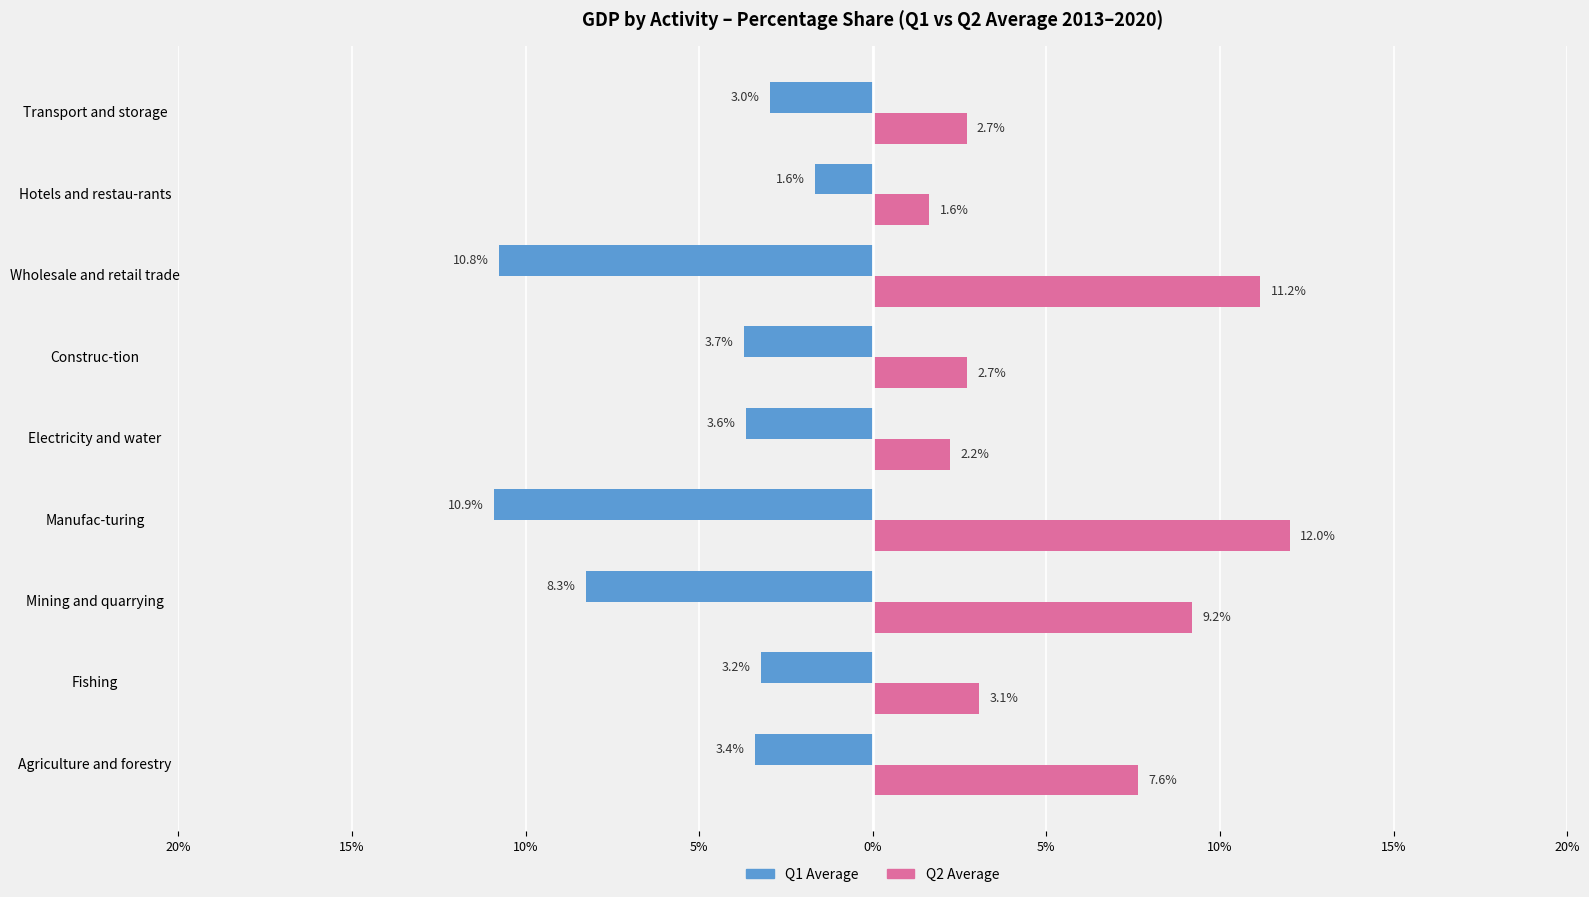

What are all the series names shown in the legend?

Q1 Average, Q2 Average